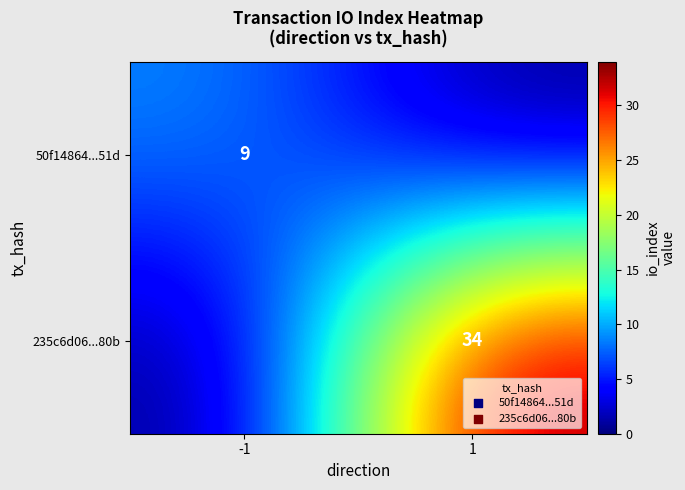

What is the total value across all series at -1?

9